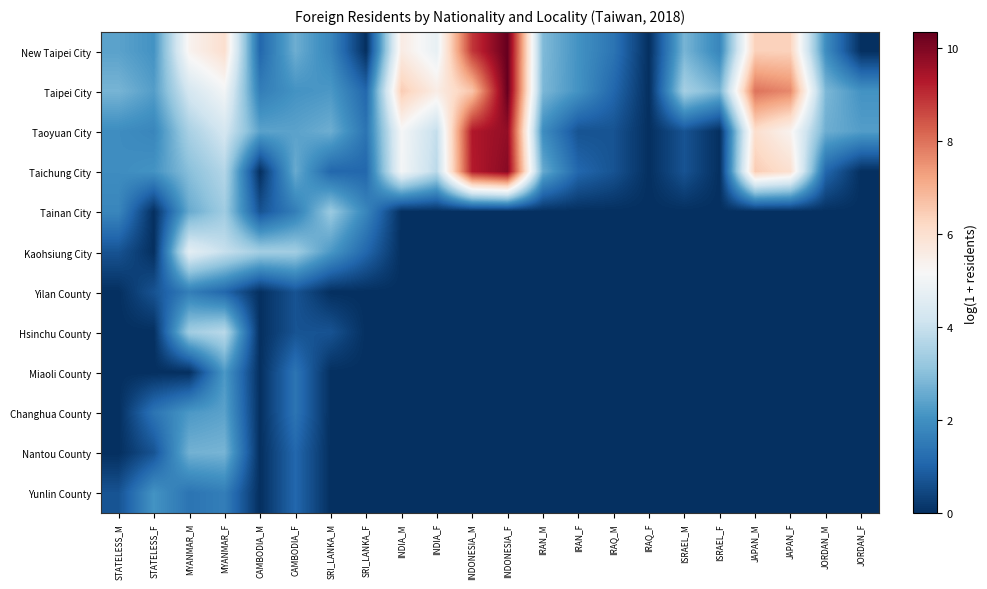

Which series changed the most between CAMBODIA_M and ISRAEL_M?

Kaohsiung City